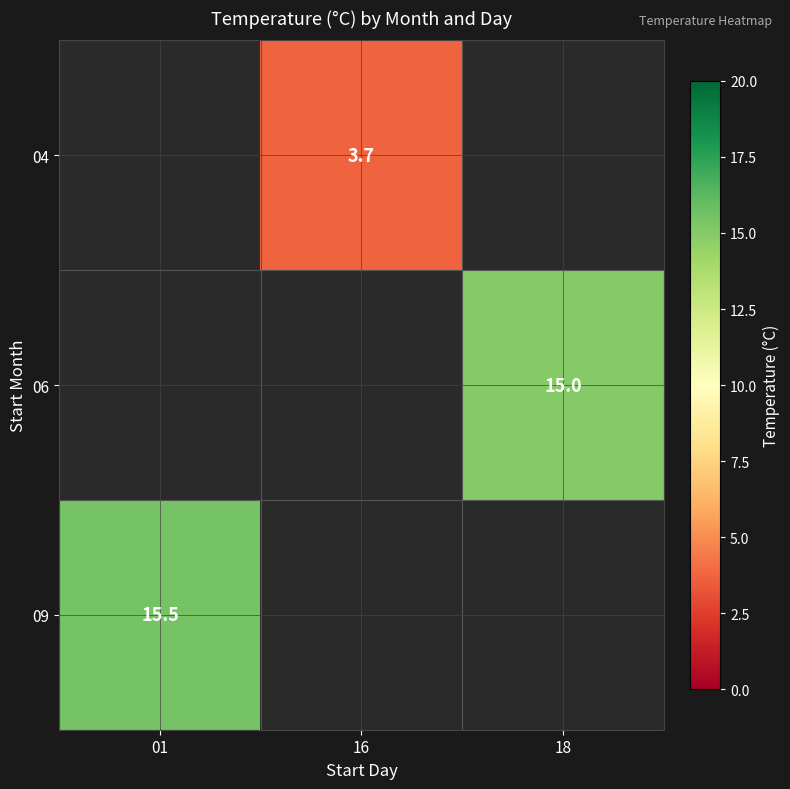

Between 18 and 01, which is larger?

01